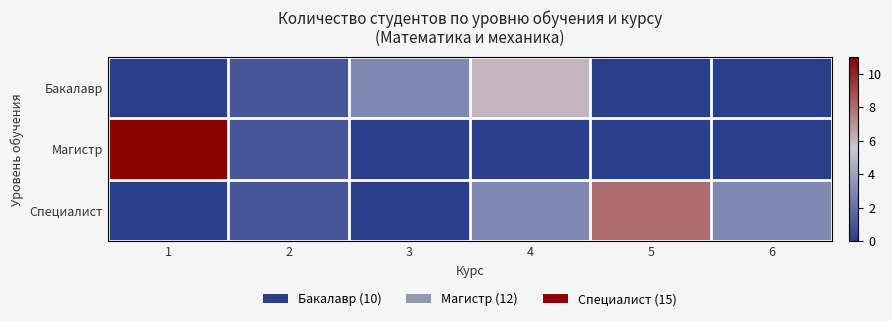

Reading right to left, extract all data points from this chart.

Бакалавр: 6=0	5=0	4=6	3=3	2=1	1=0
Магистр: 6=0	5=0	4=0	3=0	2=1	1=11
Специалист: 6=3	5=8	4=3	3=0	2=1	1=0